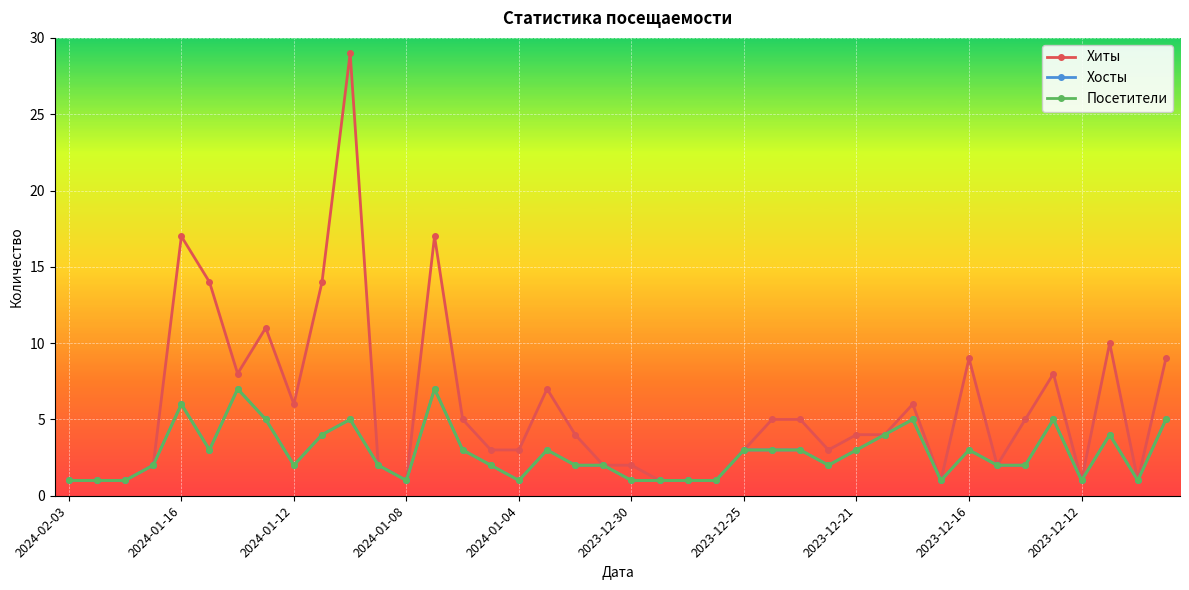

Is this an area chart (filled region under the line)?

No